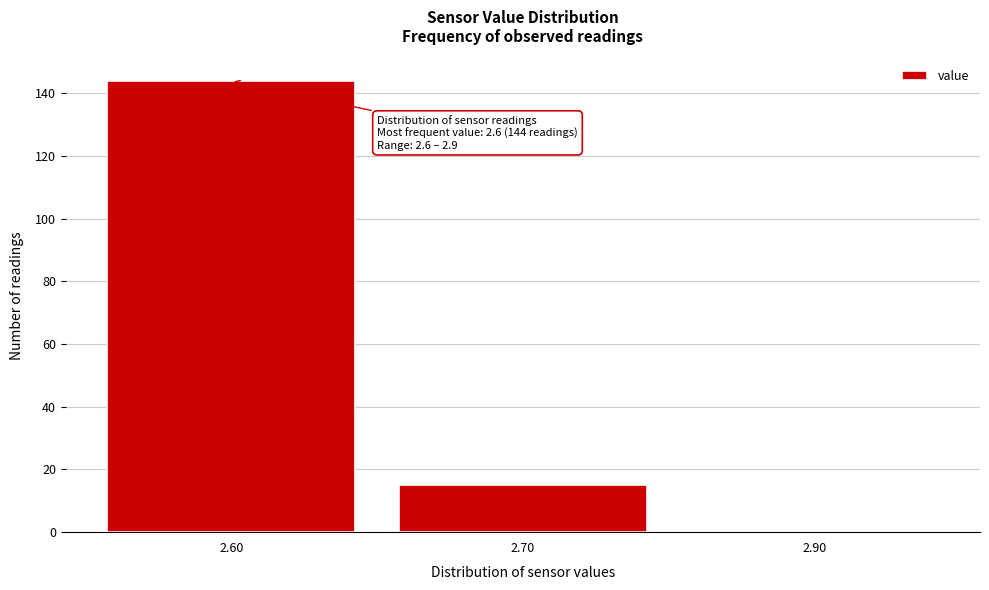

Reading right to left, transcribe all the data shown in this chart.

2.90=0	2.70=15	2.60=144